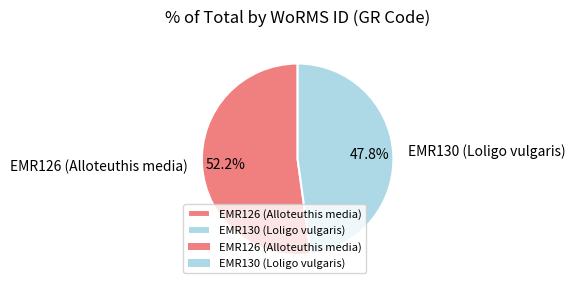

The EMR126 (Alloteuthis media) slice represents 52% of the pie. True or false?

True